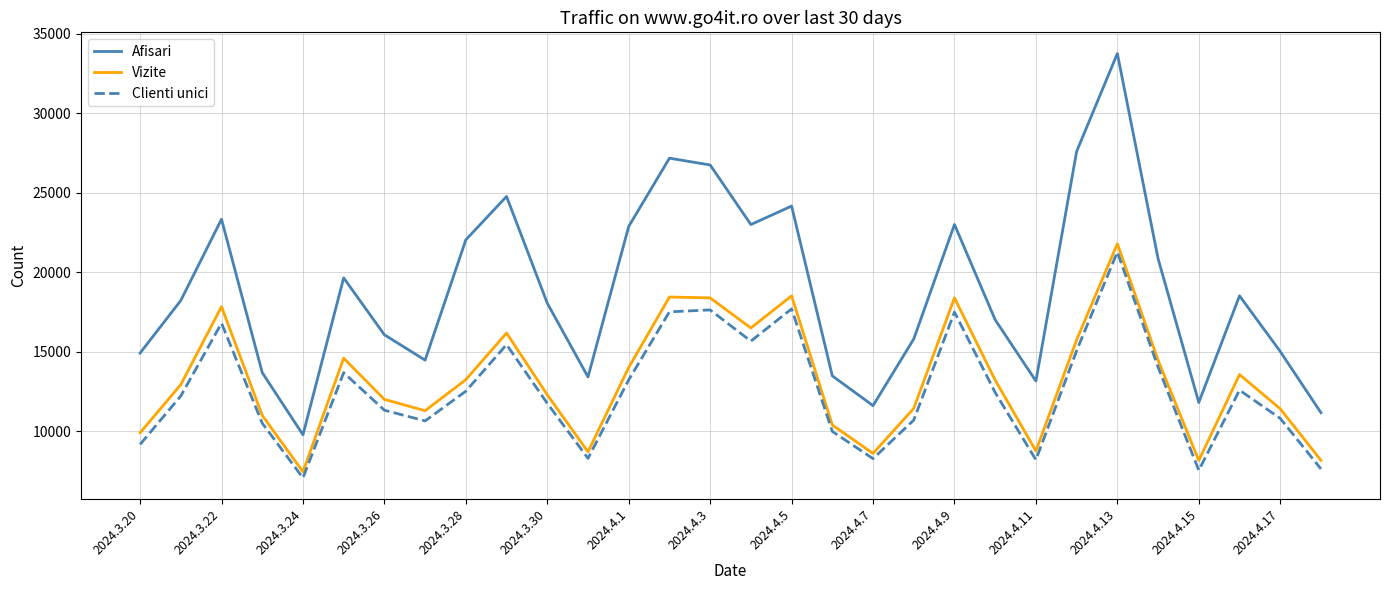

Which series has the largest total across all categories?

Afisari